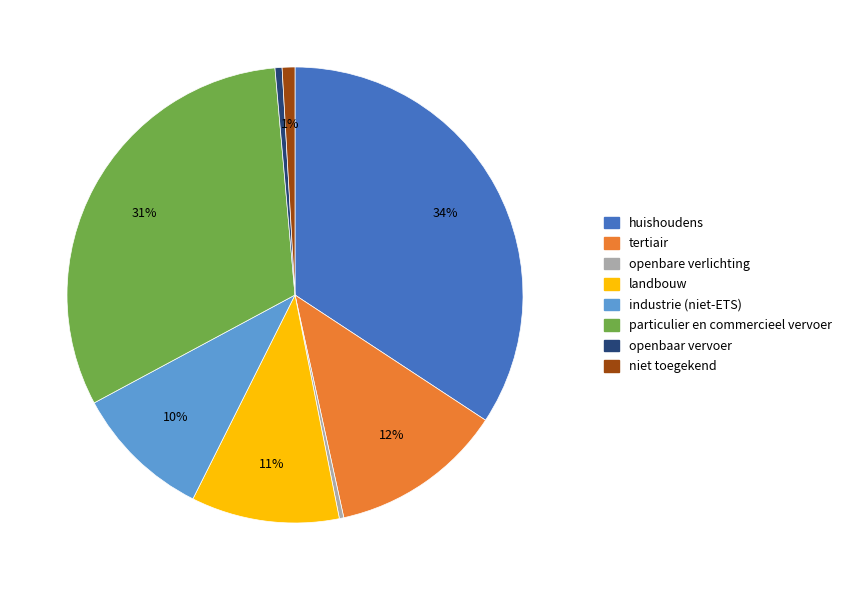

To the nearest percent, what is the difference between the openbaar vervoer and tertiair slice percentages?

12%